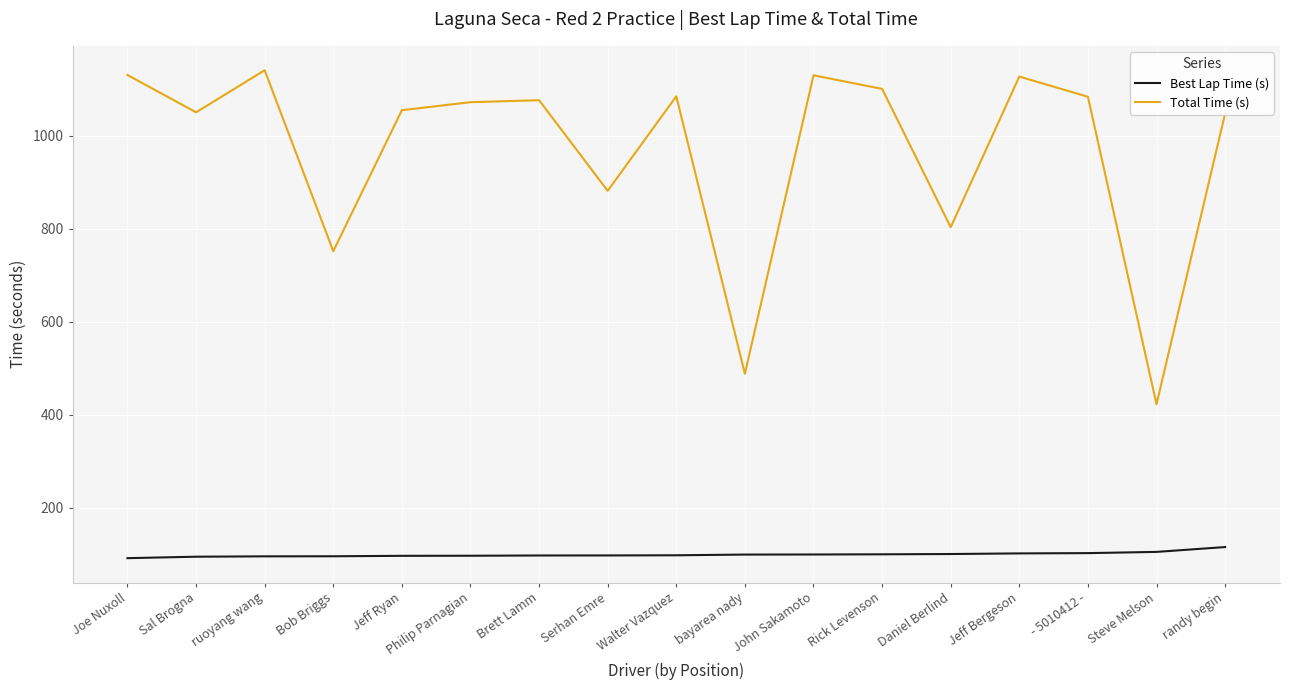

List the series in order of their peak value, lowest first.

Best Lap Time (s), Total Time (s)